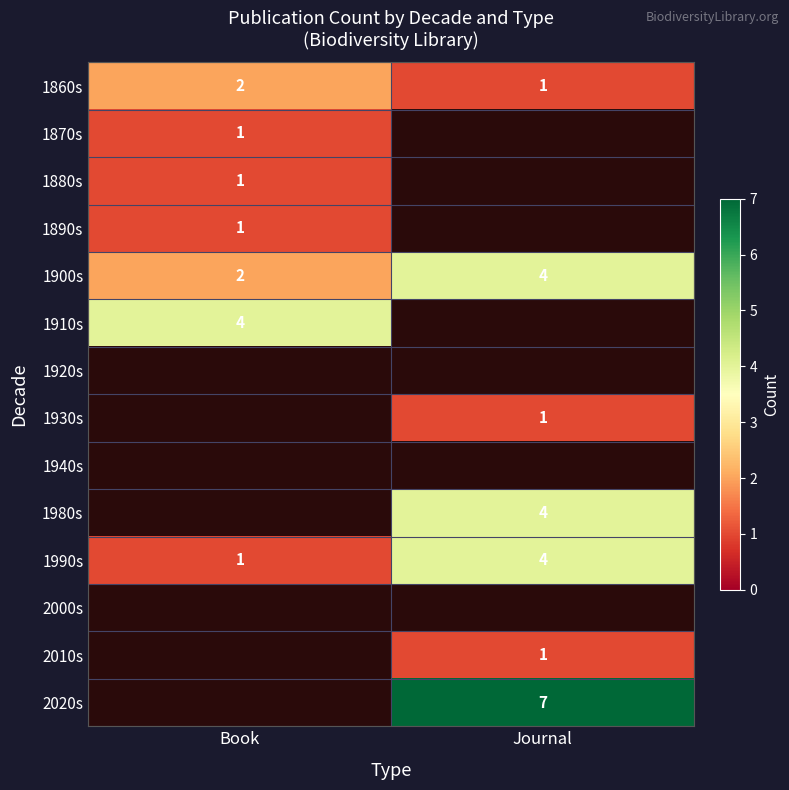

How many data points does each series have?

2